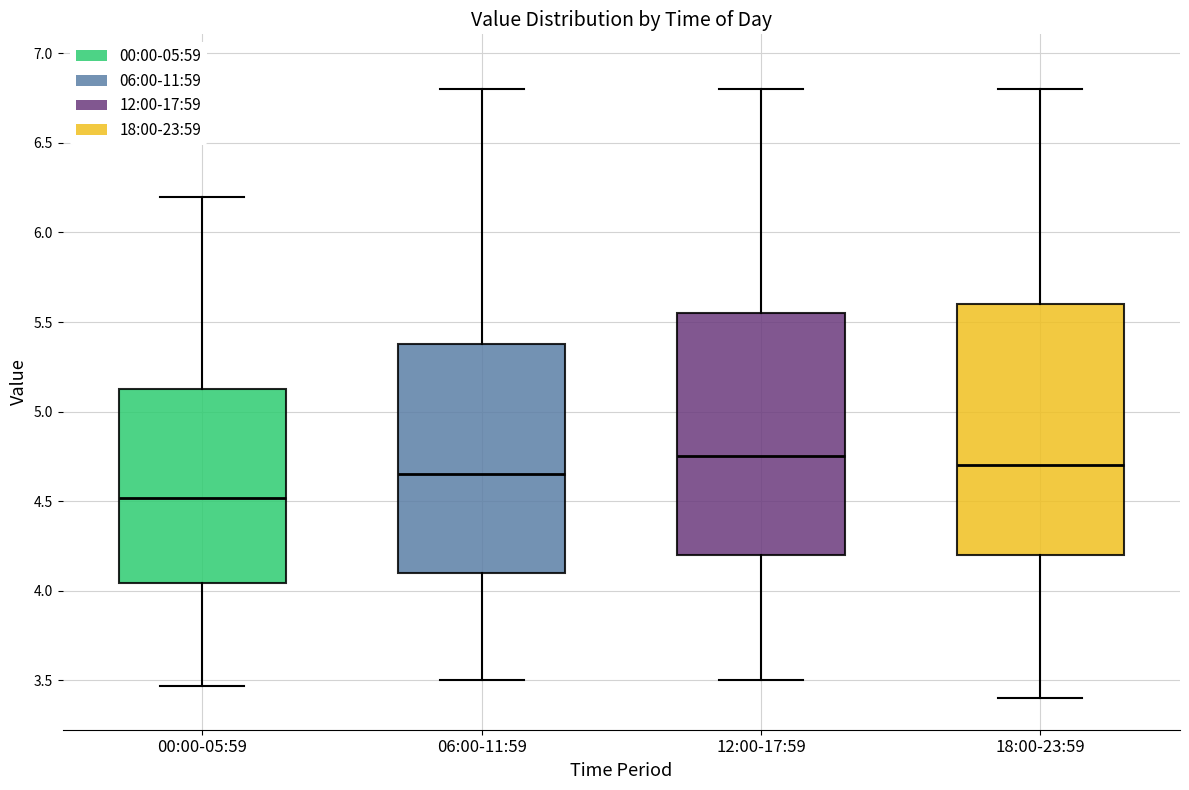

Reading left to right, transcribe this box plot: for each box, give where its median line is, the range the box spans, and where its two whiskers end, as read against the y-axis. The values are not printed on the chart, so give them approximately, as read against the axis.

00:00-05:59: median 4.50, box 4.05 to 5.15, whiskers 3.45 to 6.20
06:00-11:59: median 4.65, box 4.10 to 5.40, whiskers 3.50 to 6.80
12:00-17:59: median 4.75, box 4.20 to 5.55, whiskers 3.50 to 6.80
18:00-23:59: median 4.70, box 4.20 to 5.60, whiskers 3.40 to 6.80